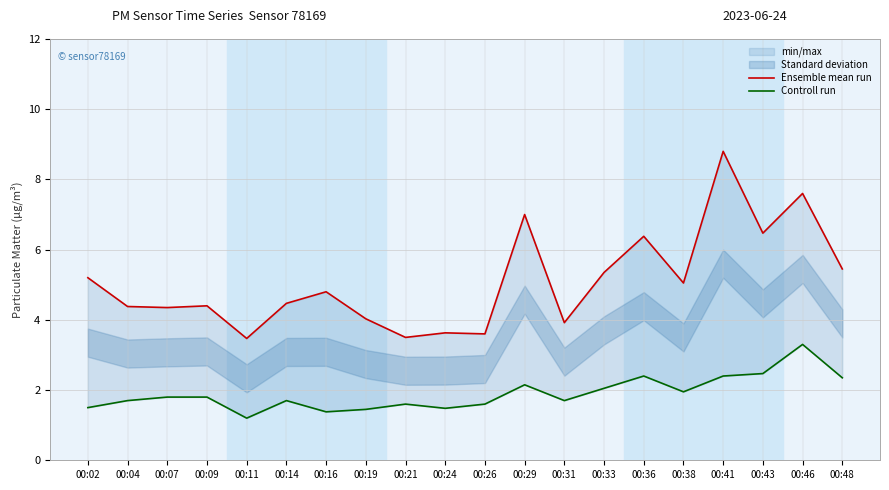

True or false: Ensemble mean run and Controll run cross at least once.

False